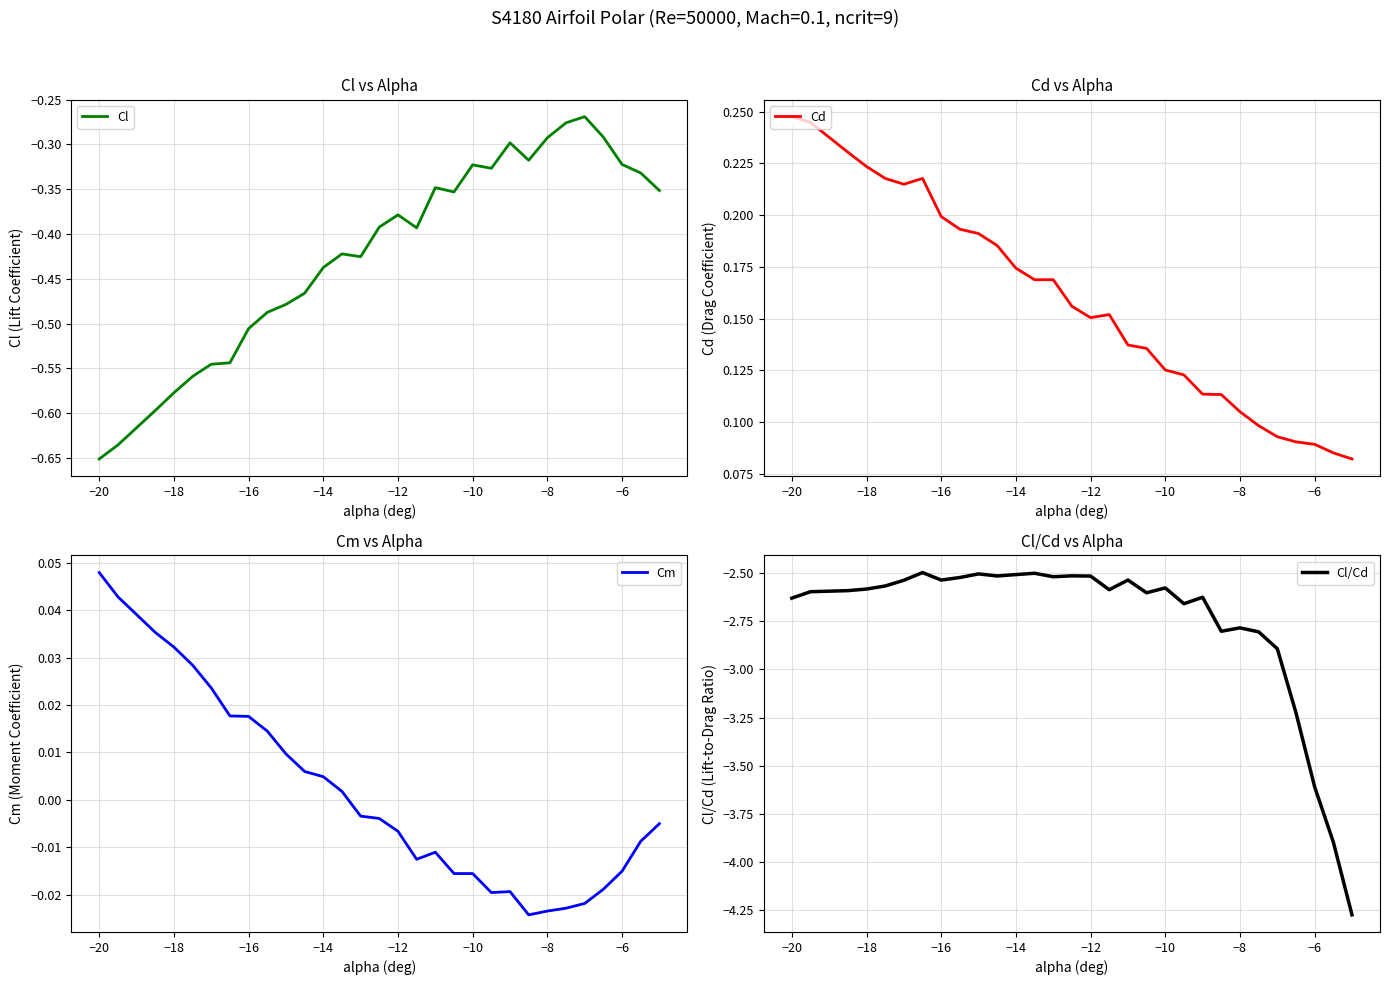

What is the maximum value shown in the chart?

0.2